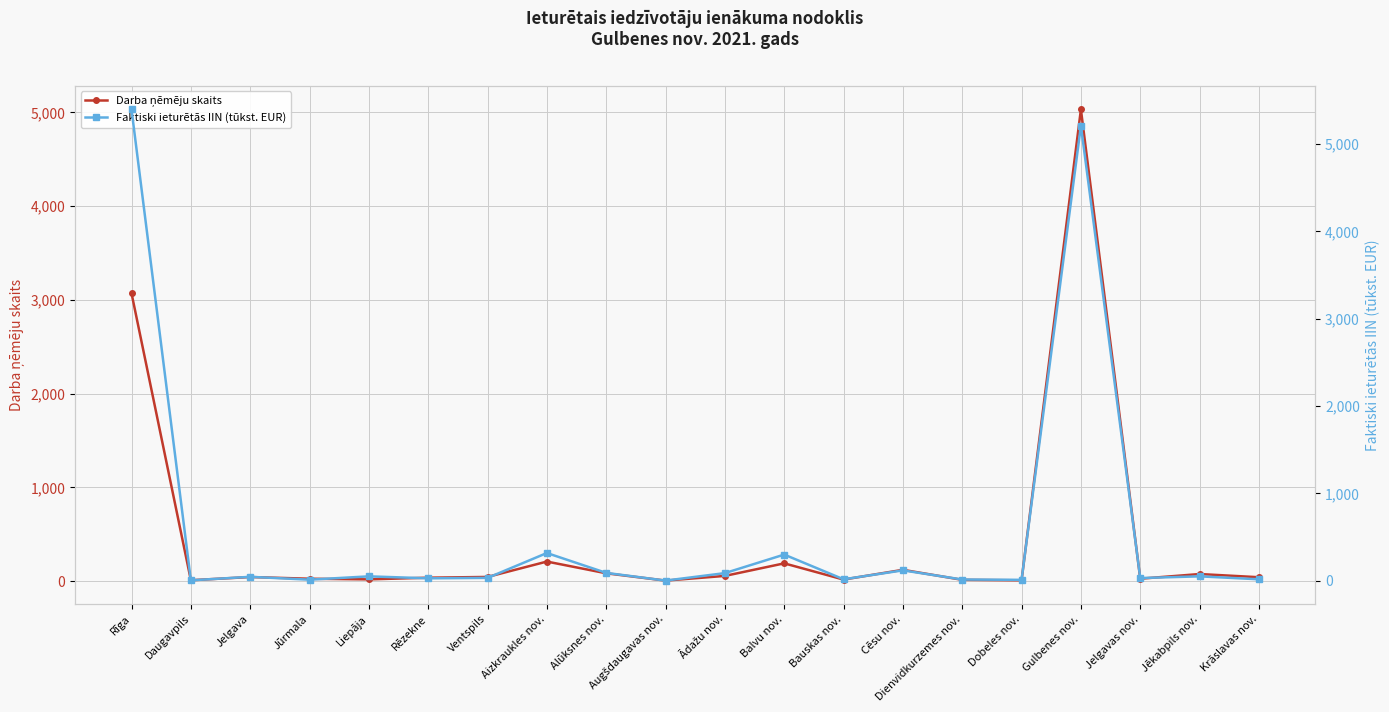

What is the difference between the Darba ņēmēju skaits values at Aizkraukles nov. and Daugavpils?

199.0